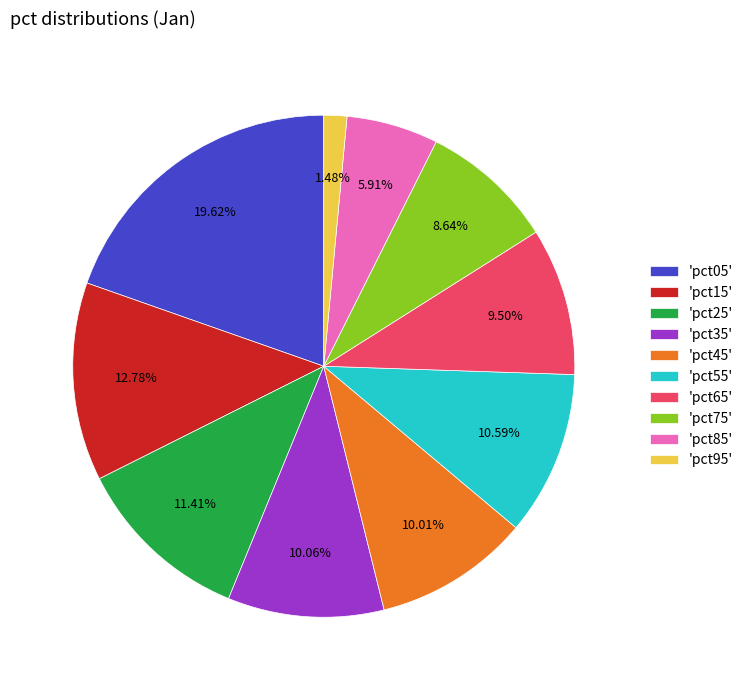

To the nearest percent, what is the difference between the largest and smallest slice percentages?

18%